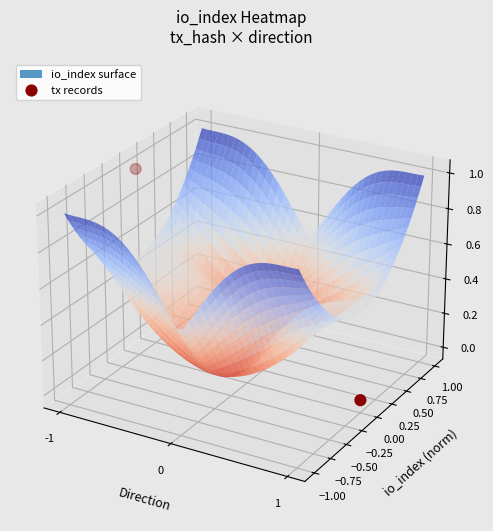

At which label is the value closest to 0?

-1